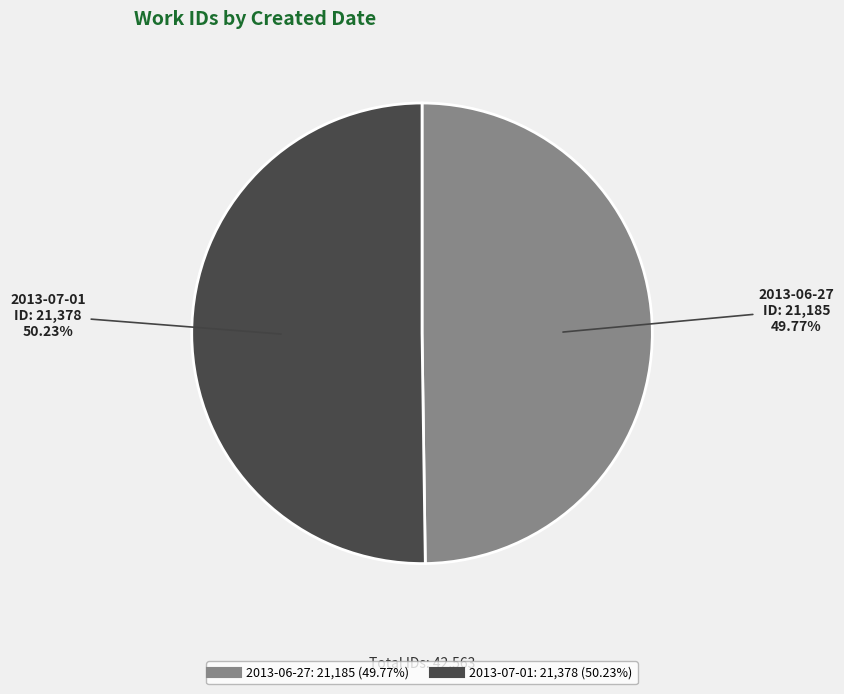

What is the ratio of the value at 2013-06-27 to the value at 2013-07-01?

1.0